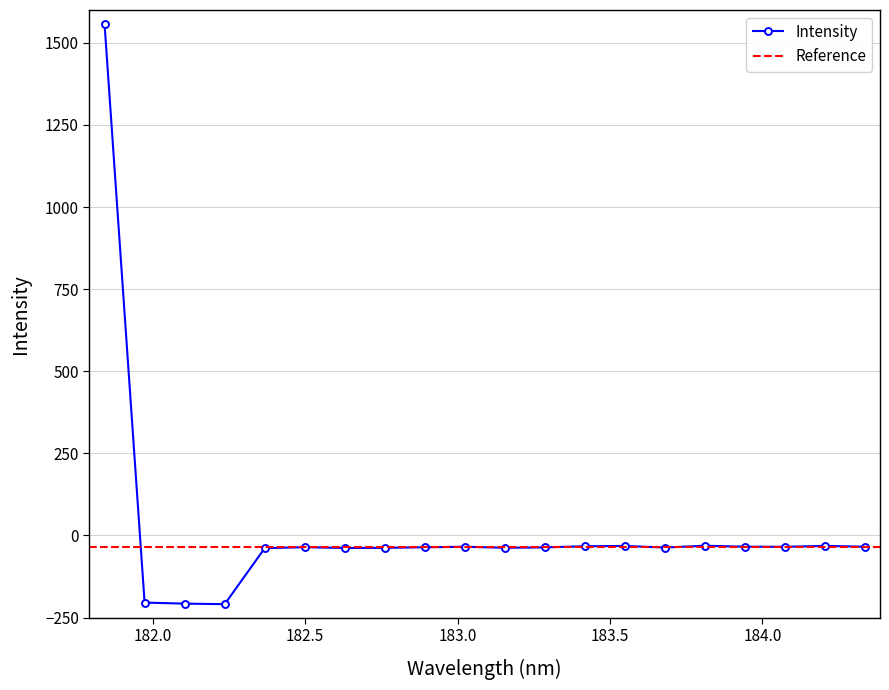

What is the average value?

18.7